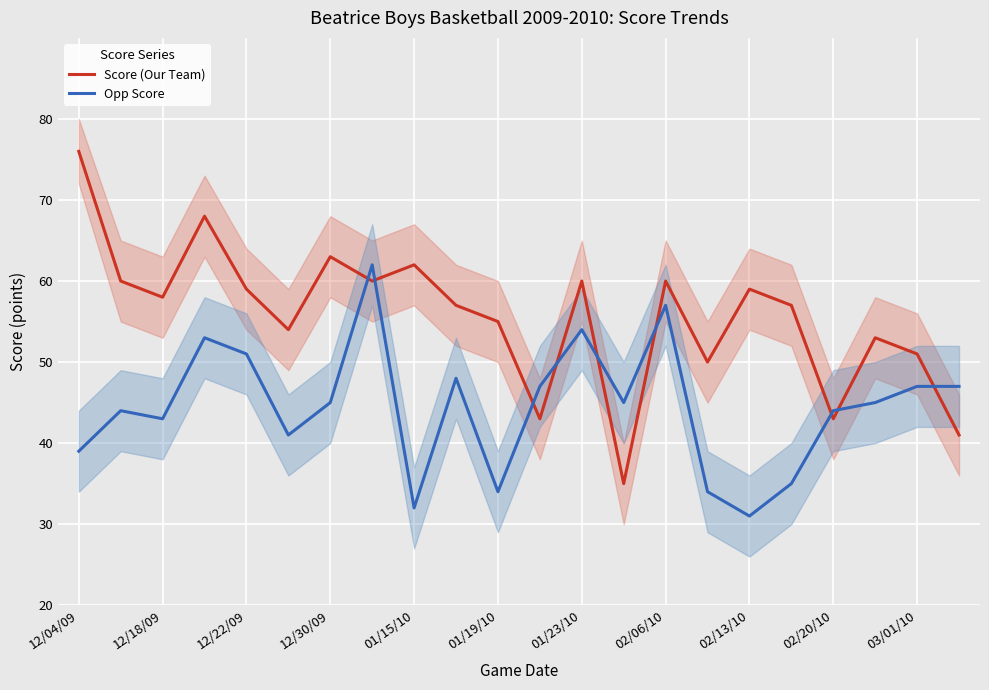

What is the sum of all Score (Our Team) values?

1224